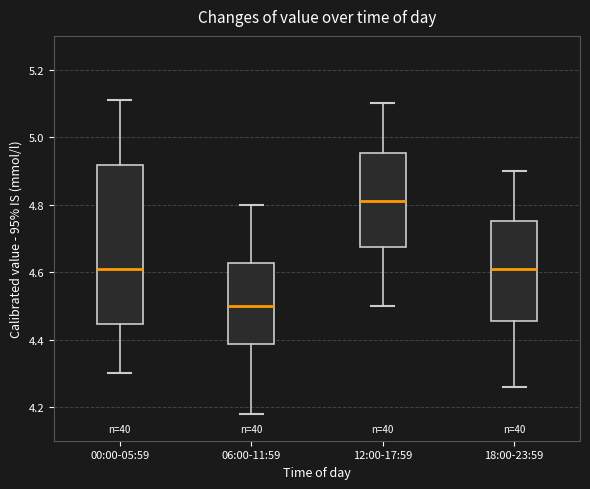

Reading left to right, transcribe this box plot: for each box, give where its median line is, the range the box spans, and where its two whiskers end, as read against the y-axis. The values are not printed on the chart, so give them approximately, as read against the axis.

00:00-05:59: median 4.62, box 4.44 to 4.92, whiskers 4.30 to 5.12
06:00-11:59: median 4.50, box 4.38 to 4.62, whiskers 4.18 to 4.80
12:00-17:59: median 4.82, box 4.68 to 4.96, whiskers 4.50 to 5.10
18:00-23:59: median 4.62, box 4.46 to 4.76, whiskers 4.26 to 4.90